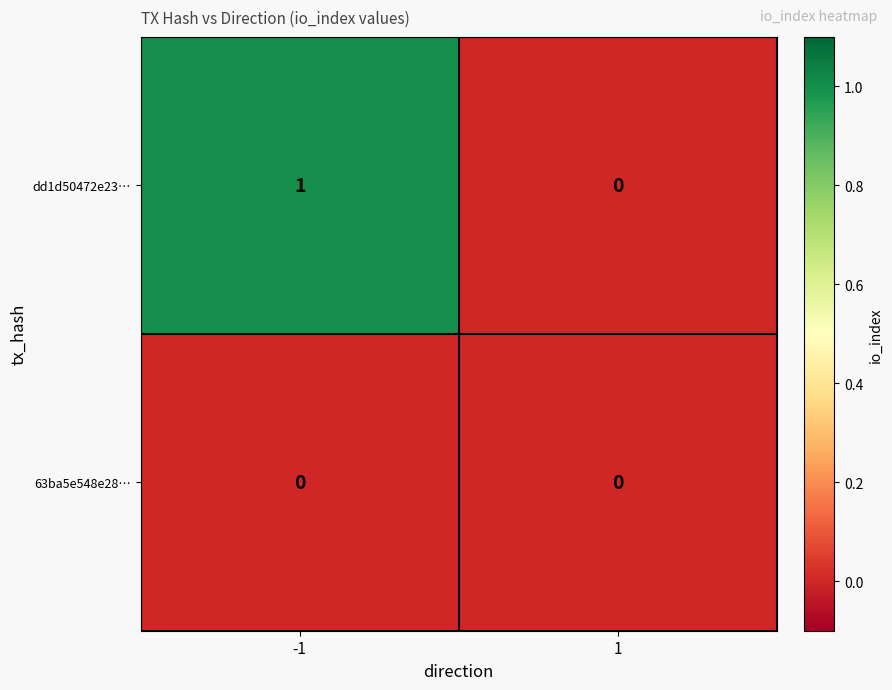

Reading left to right, extract all data points from this chart.

dd1d50472e23…: 1	0
63ba5e548e28…: 0	0